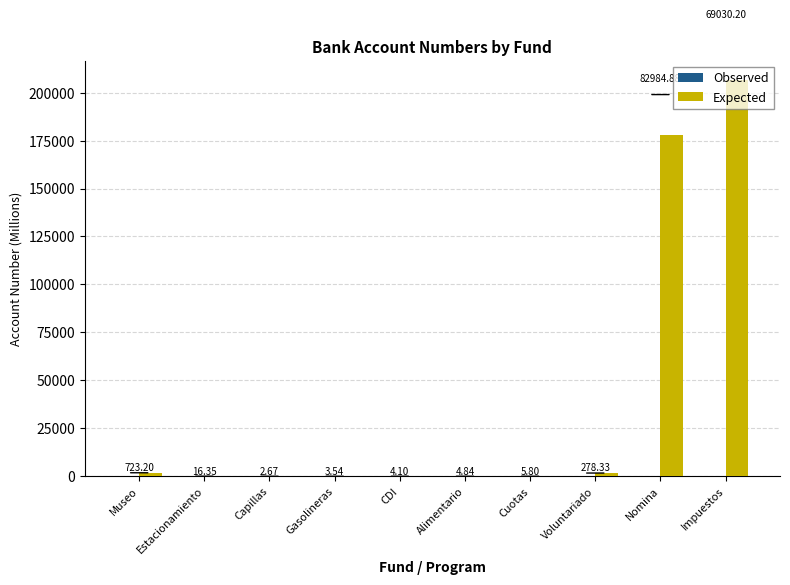

Are the bars horizontal?

No